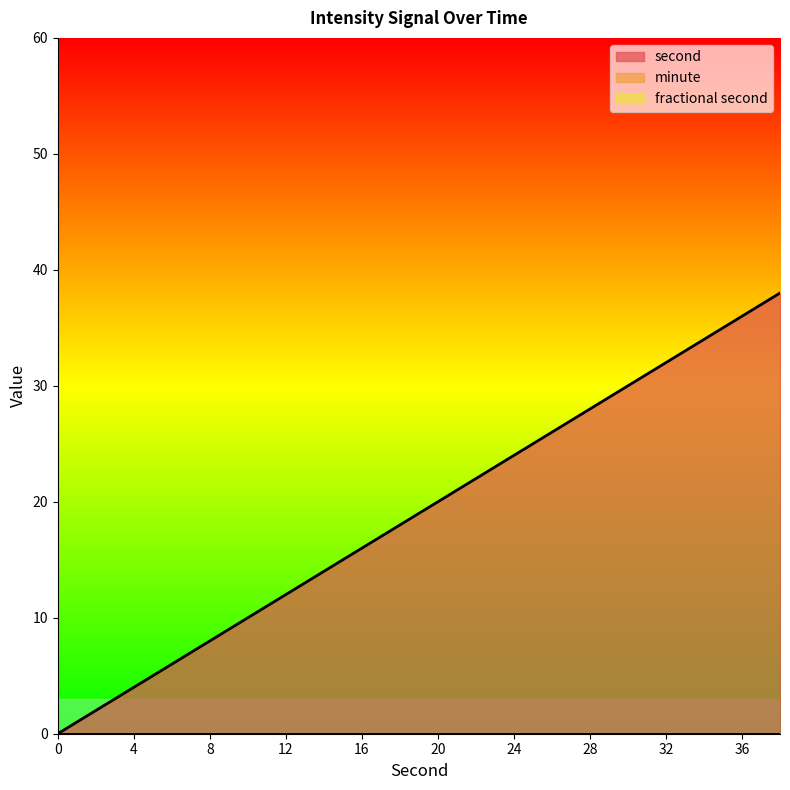

True or false: minute and second intersect in this chart.

False